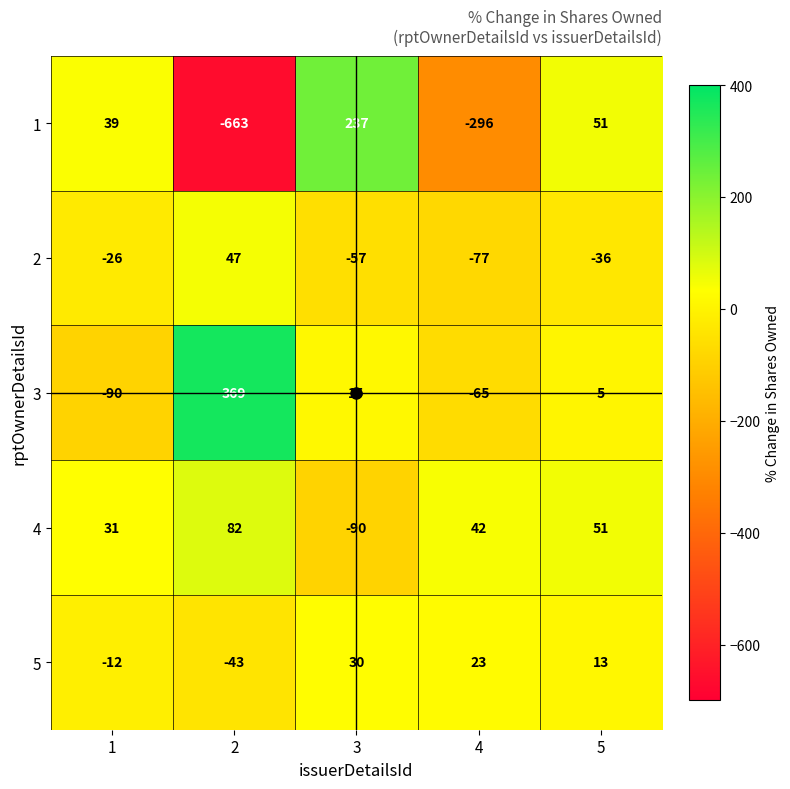

True or false: 4 has a value of 24 at 5.

False